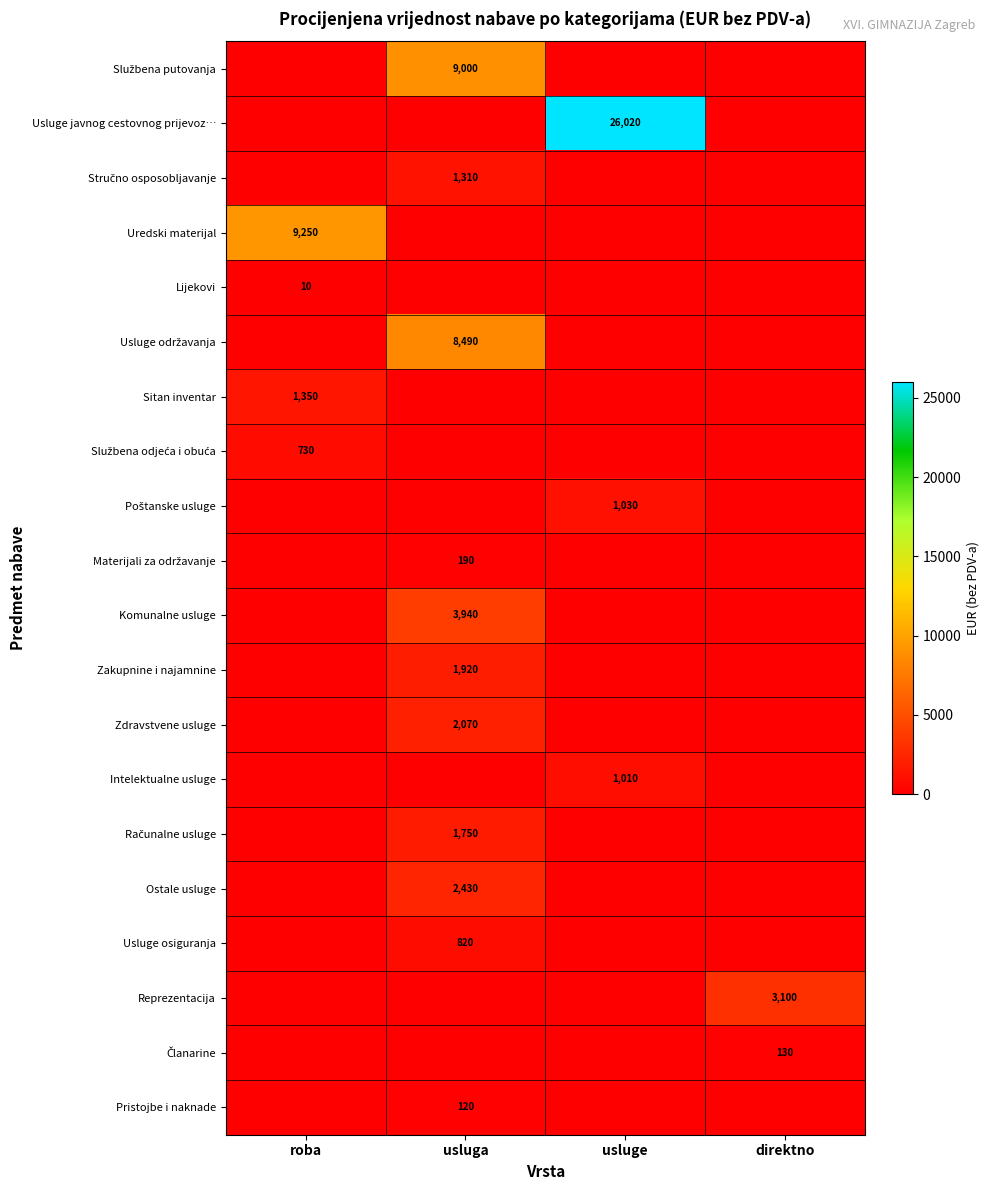

At how many categories does at least one series exceed 25210?

1